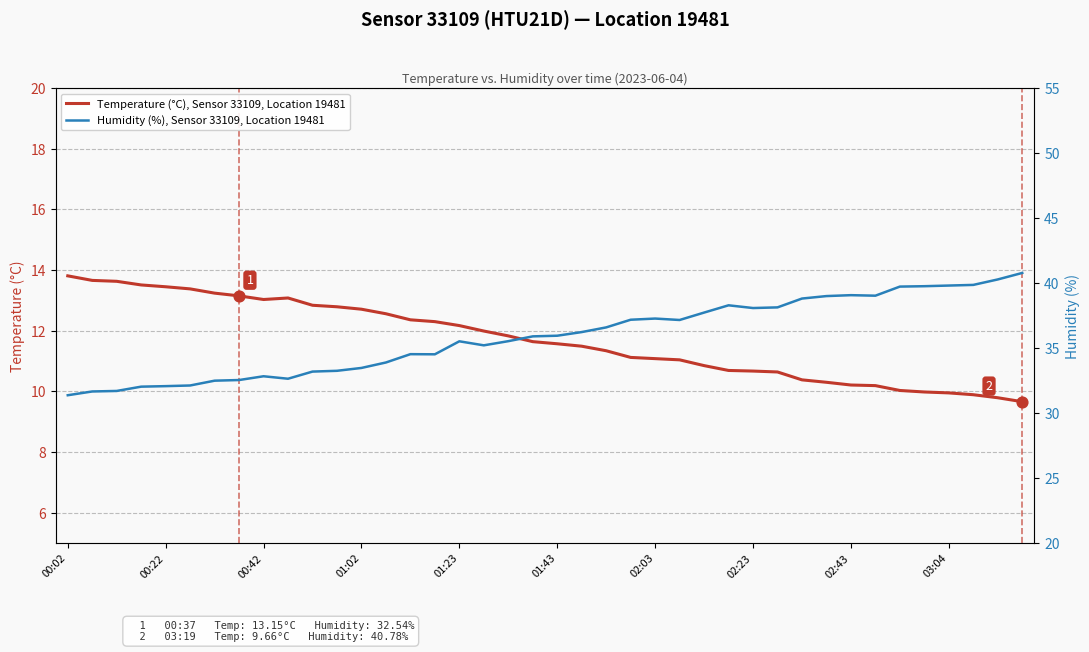

Which series reaches the maximum Y coordinate?

Humidity (%), Sensor 33109, Location 19481